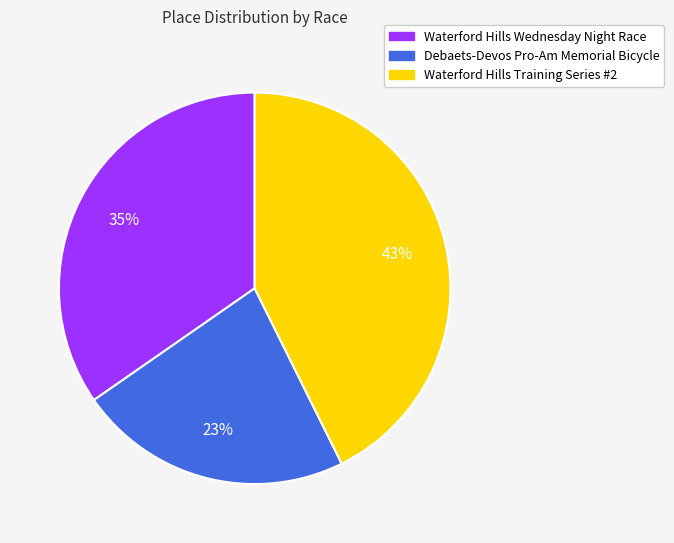

Do Waterford Hills Training Series #2 and Debaets-Devos Pro-Am Memorial Bicycle together represent more than half of the pie?

Yes